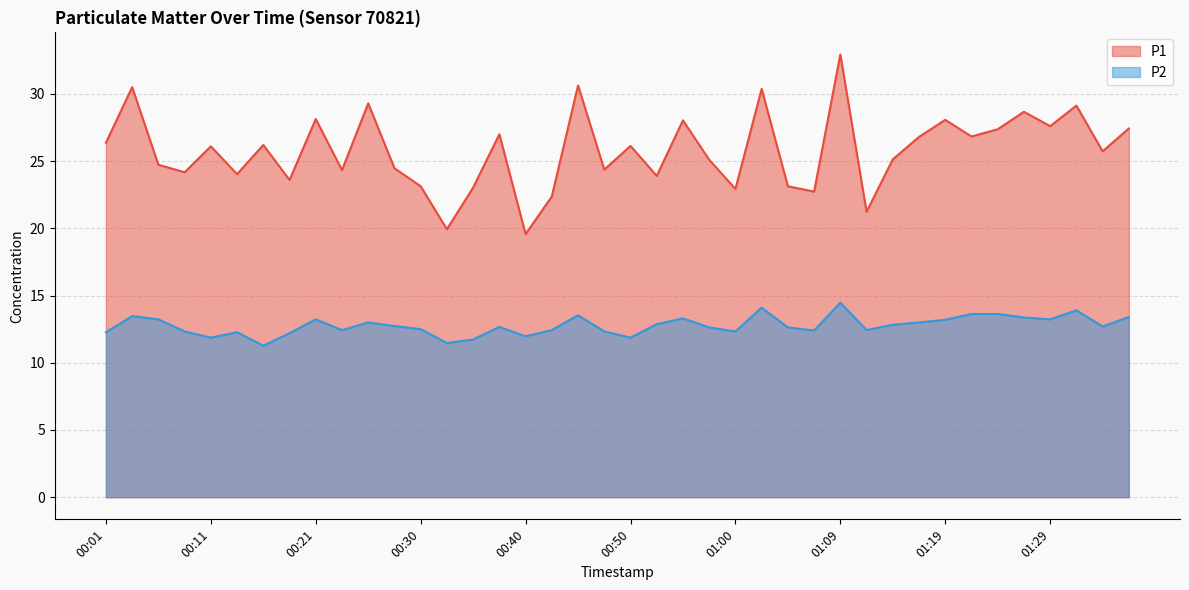

What is the sum of all P1 values?

1031.2